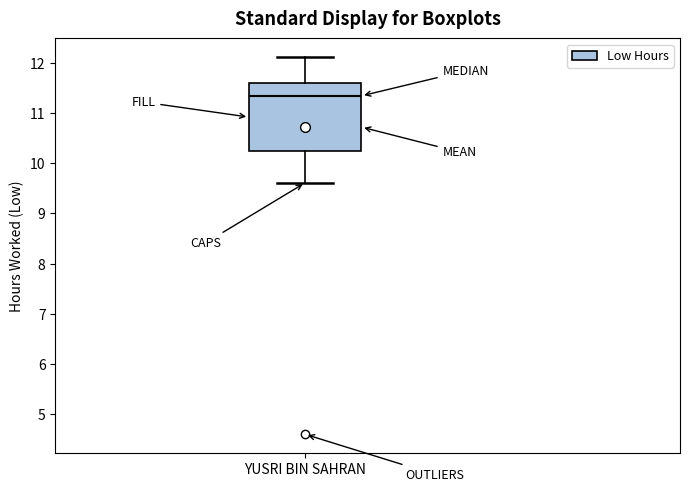

Where does the median line of the box for YUSRI BIN SAHRAN sit on the y-axis? The values are not printed on the chart, so give them approximately, as read against the axis.

11.3